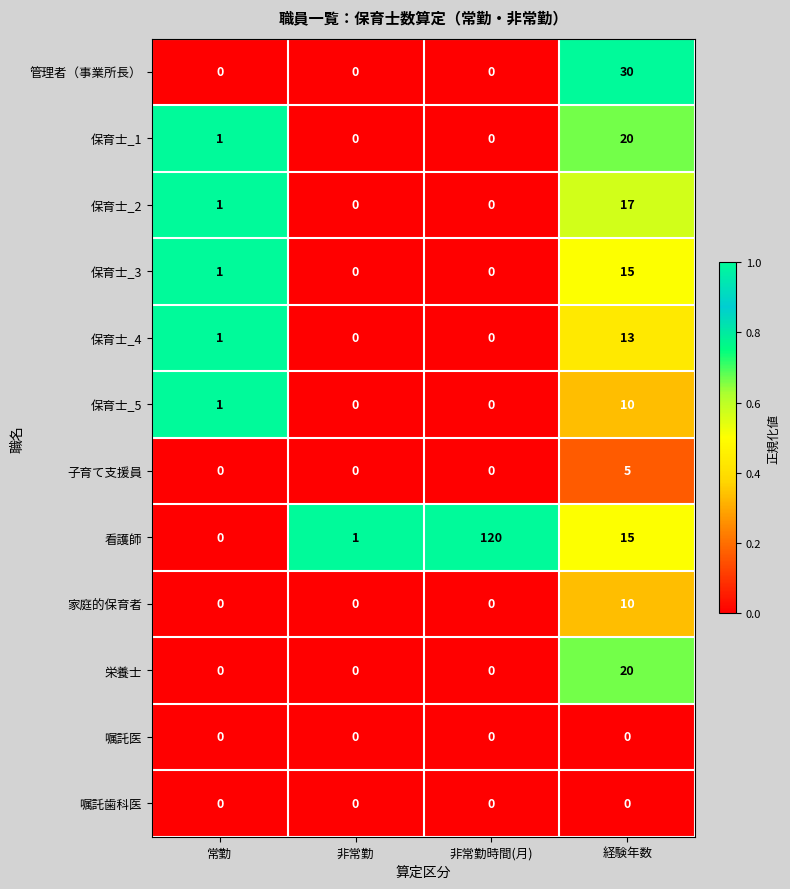

How many series are shown in this chart?

12